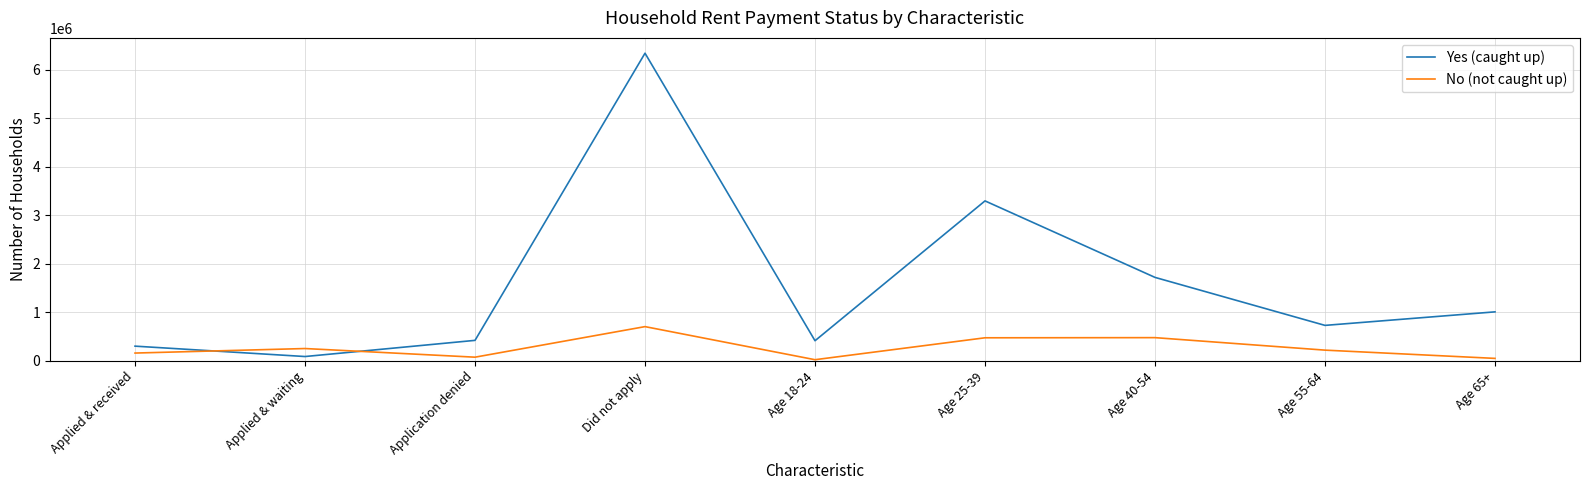

Which series has the largest range (max minus min)?

Yes (caught up)